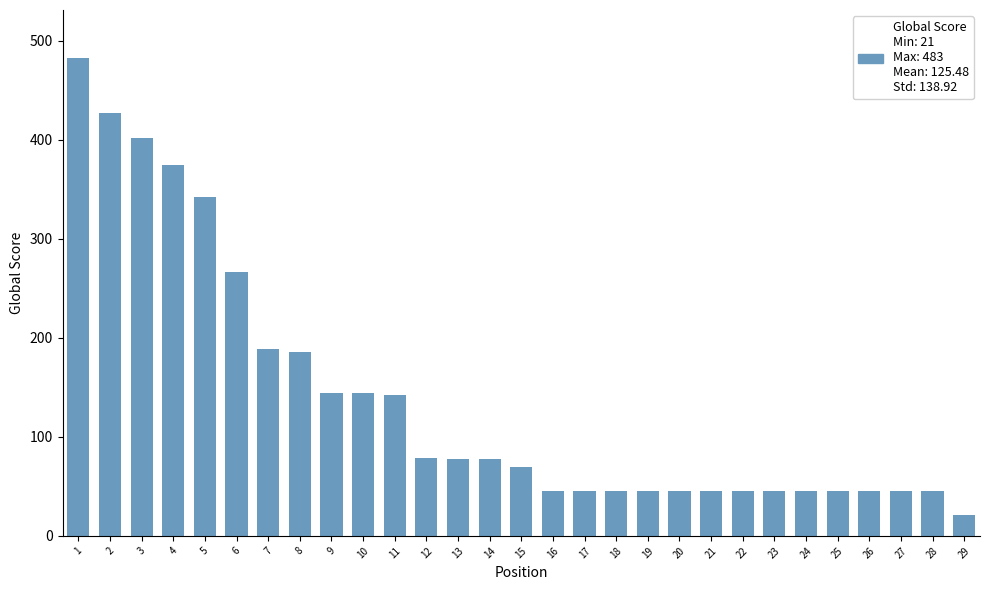

Which label corresponds to the smallest value in the chart?

29